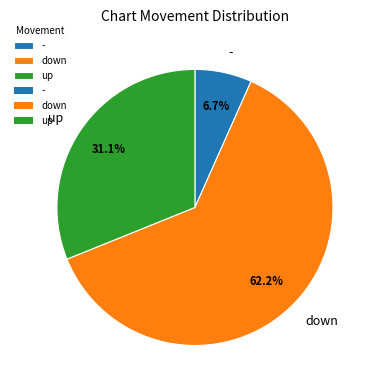

Count the number of slices in the pie.

3